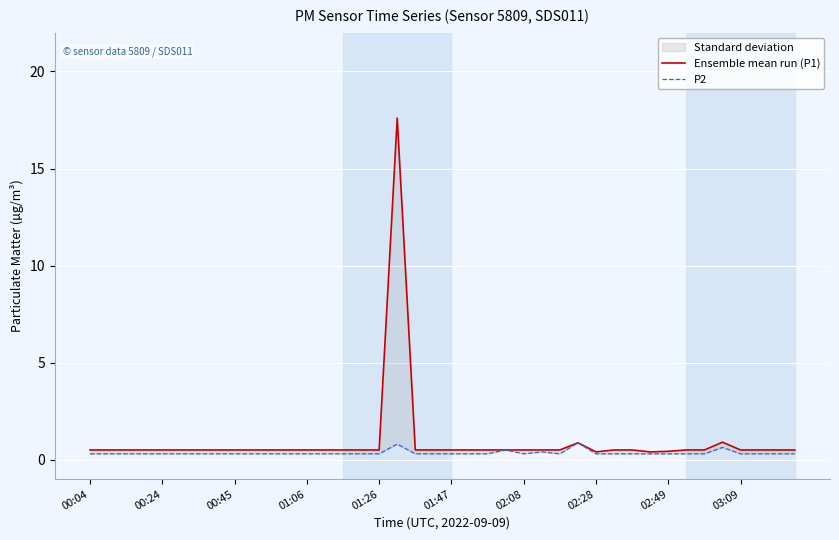

What value does the Ensemble mean run (P1) series have at 00:04?

0.5